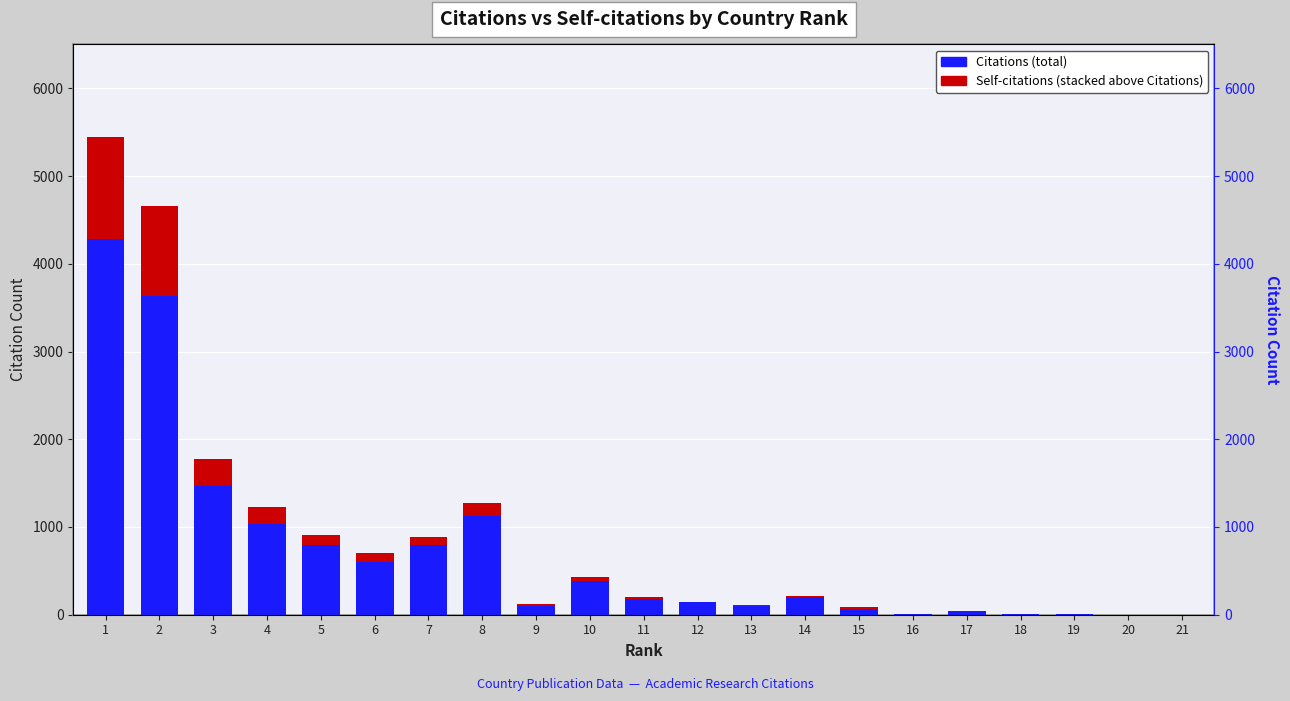

What is the value of the Citations bar at the 2nd from the left?

3636